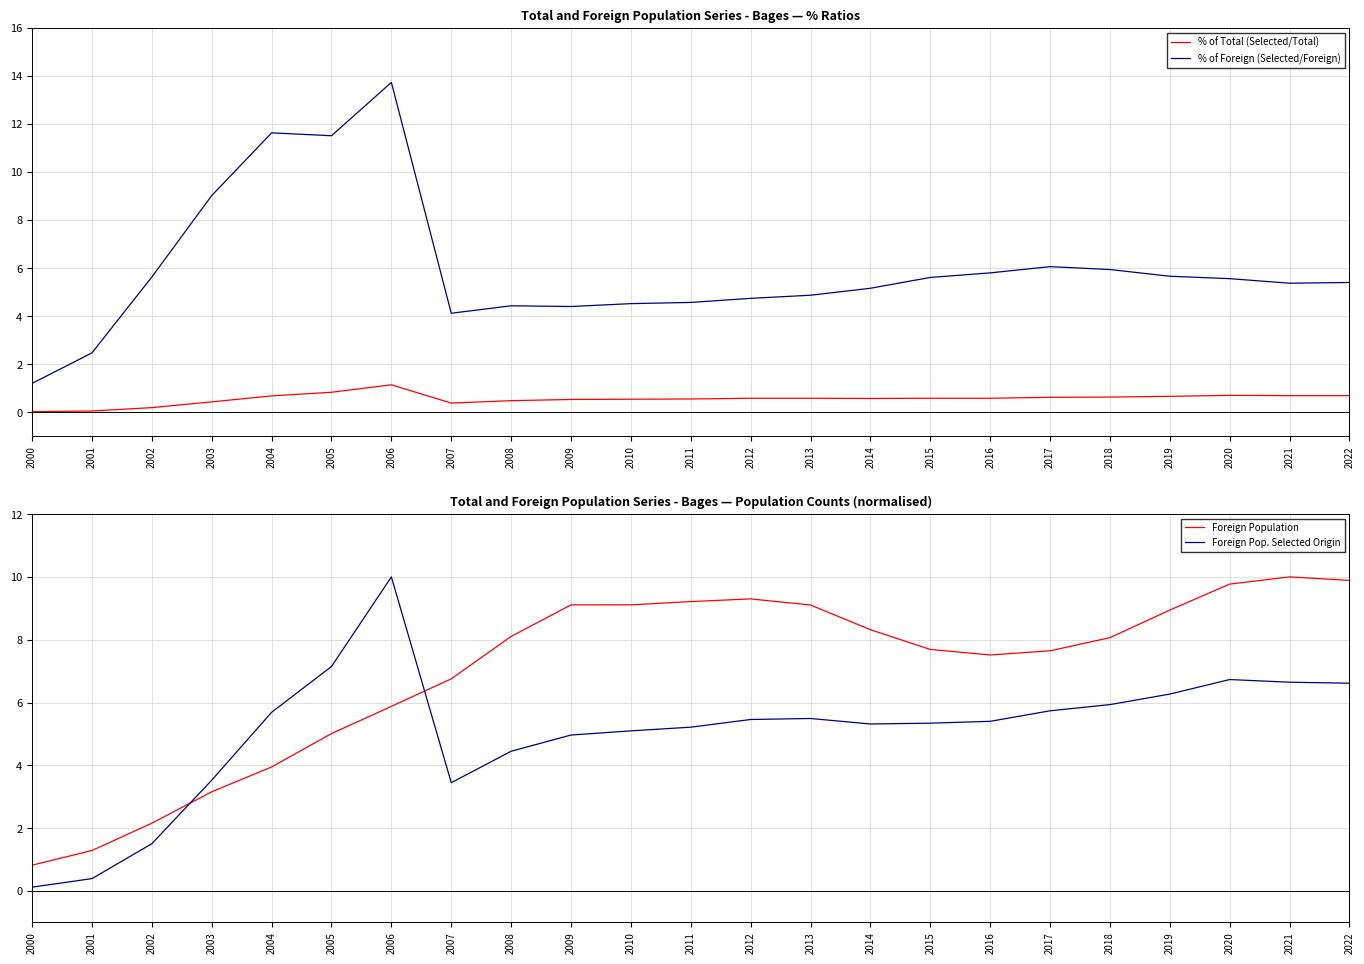

Reading left to right, extract all data points from this chart.

% of Total (Selected/Total): 2000=0.0	2001=0.1	2002=0.2	2003=0.4	2004=0.7	2005=0.8	2006=1.1	2007=0.4	2008=0.5	2009=0.5	2010=0.5	2011=0.6	2012=0.6	2013=0.6	2014=0.6	2015=0.6	2016=0.6	2017=0.6	2018=0.6	2019=0.7	2020=0.7	2021=0.7	2022=0.7
% of Foreign (Selected/Foreign): 2000=1.2	2001=2.5	2002=5.6	2003=9.0	2004=11.6	2005=11.5	2006=13.7	2007=4.1	2008=4.4	2009=4.4	2010=4.5	2011=4.6	2012=4.7	2013=4.9	2014=5.2	2015=5.6	2016=5.8	2017=6.1	2018=5.9	2019=5.7	2020=5.6	2021=5.4	2022=5.4
Foreign Population: 2000=0.8	2001=1.3	2002=2.2	2003=3.2	2004=3.9	2005=5.0	2006=5.9	2007=6.8	2008=8.1	2009=9.1	2010=9.1	2011=9.2	2012=9.3	2013=9.1	2014=8.3	2015=7.7	2016=7.5	2017=7.6	2018=8.1	2019=8.9	2020=9.8	2021=10.0	2022=9.9
Foreign Pop. Selected Origin: 2000=0.1	2001=0.4	2002=1.5	2003=3.5	2004=5.7	2005=7.1	2006=10.0	2007=3.4	2008=4.4	2009=5.0	2010=5.1	2011=5.2	2012=5.5	2013=5.5	2014=5.3	2015=5.3	2016=5.4	2017=5.7	2018=5.9	2019=6.3	2020=6.7	2021=6.6	2022=6.6